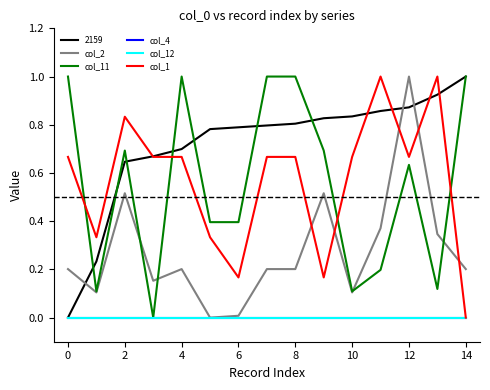

Which label corresponds to the largest value in the chart?

12